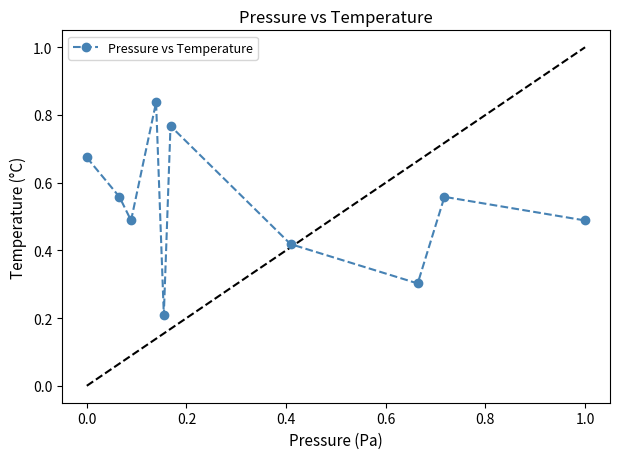

How many points are lower than both their immediate neighbors (excluding endpoints)?

3